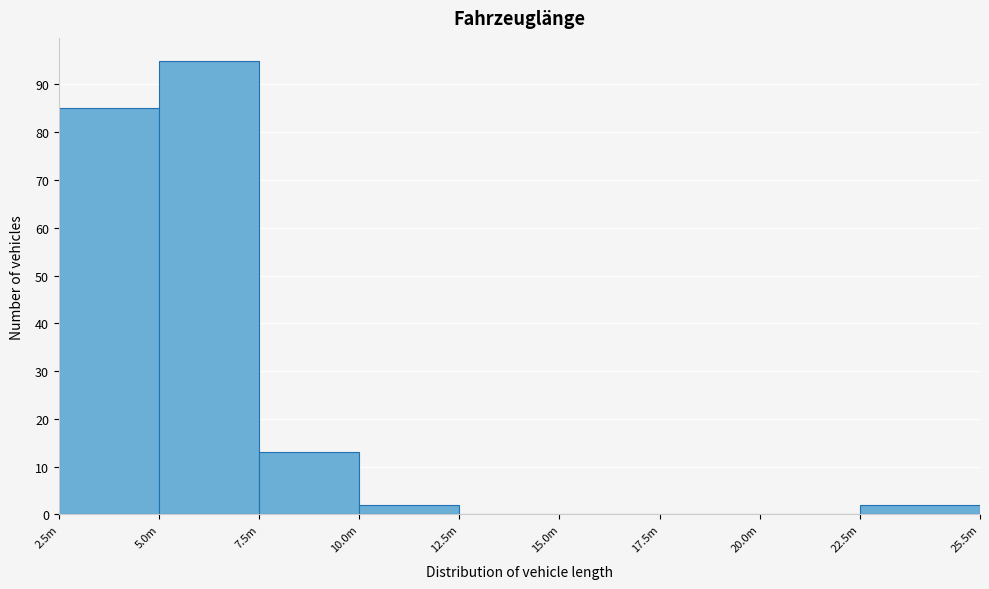

Reading left to right, transcribe all the data shown in this chart.

2.5m=85	5.0m=95	7.5m=13	10.0m=2	12.5m=0	15.0m=0	17.5m=0	20.0m=0	22.5m=2